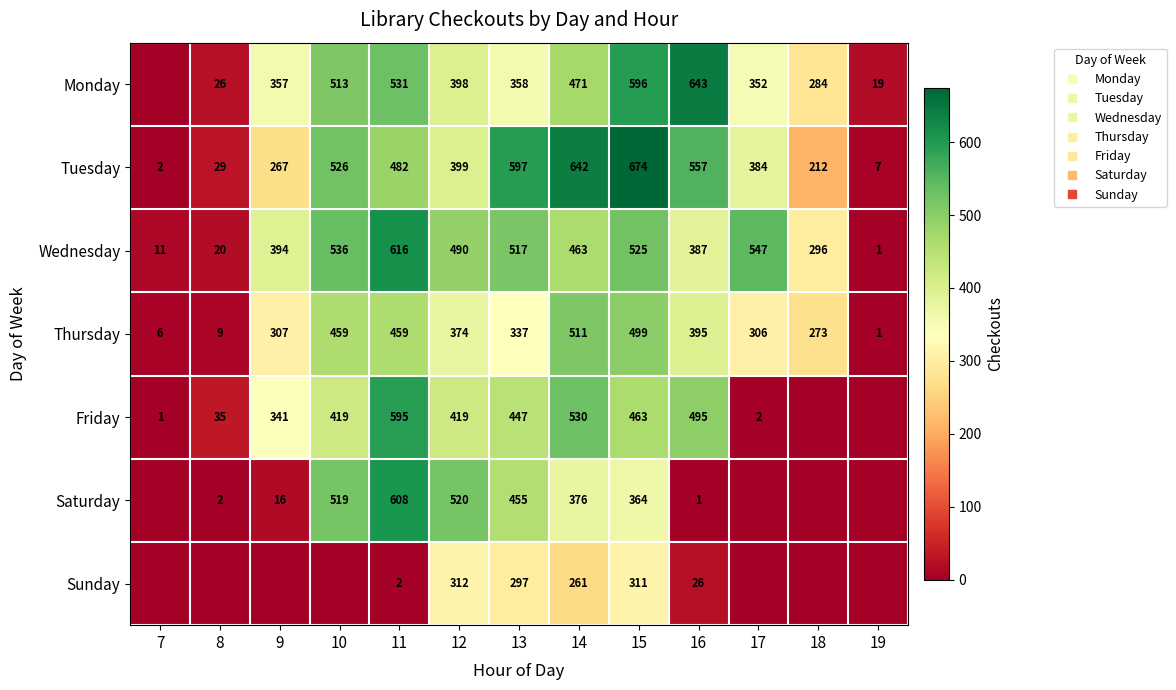

True or false: Friday has a value of 495 at 16.

True